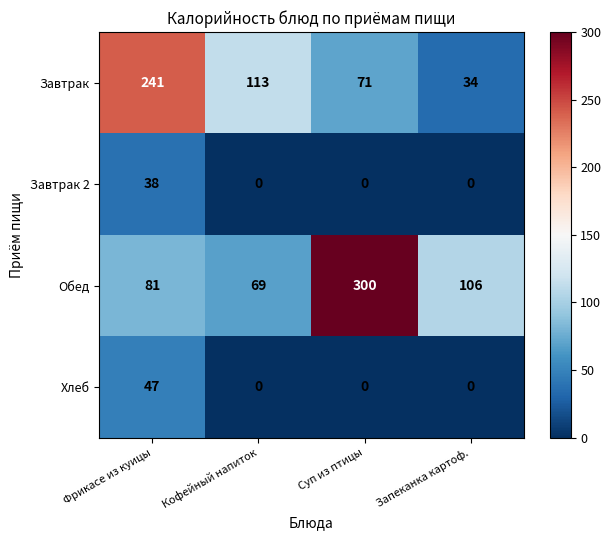

Is it true that Обед equals 106 at Запеканка картоф.?

True